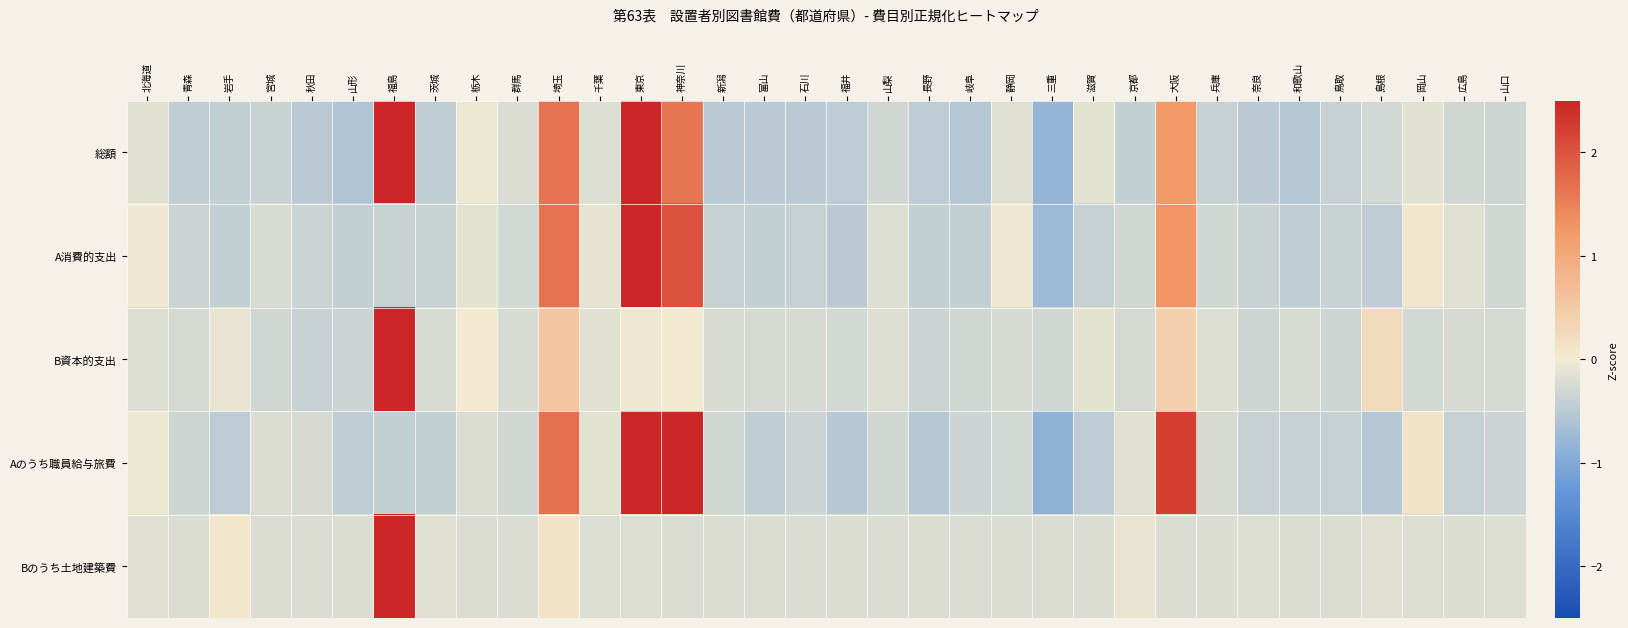

Between 岐阜 and 山口, which series saw the biggest shift?

総額